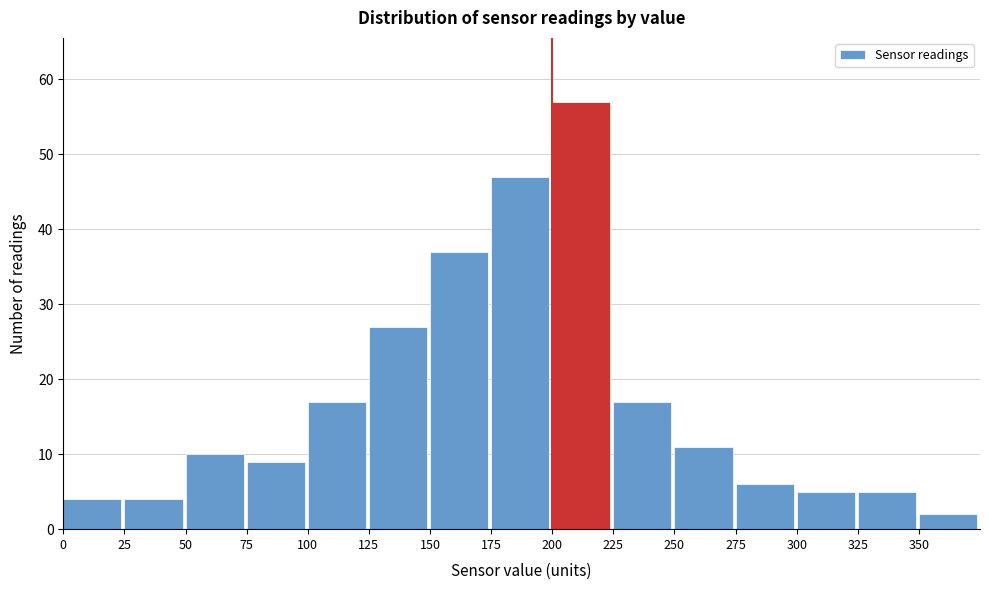

Which range on the x-axis has the tallest bar?

200 to 225